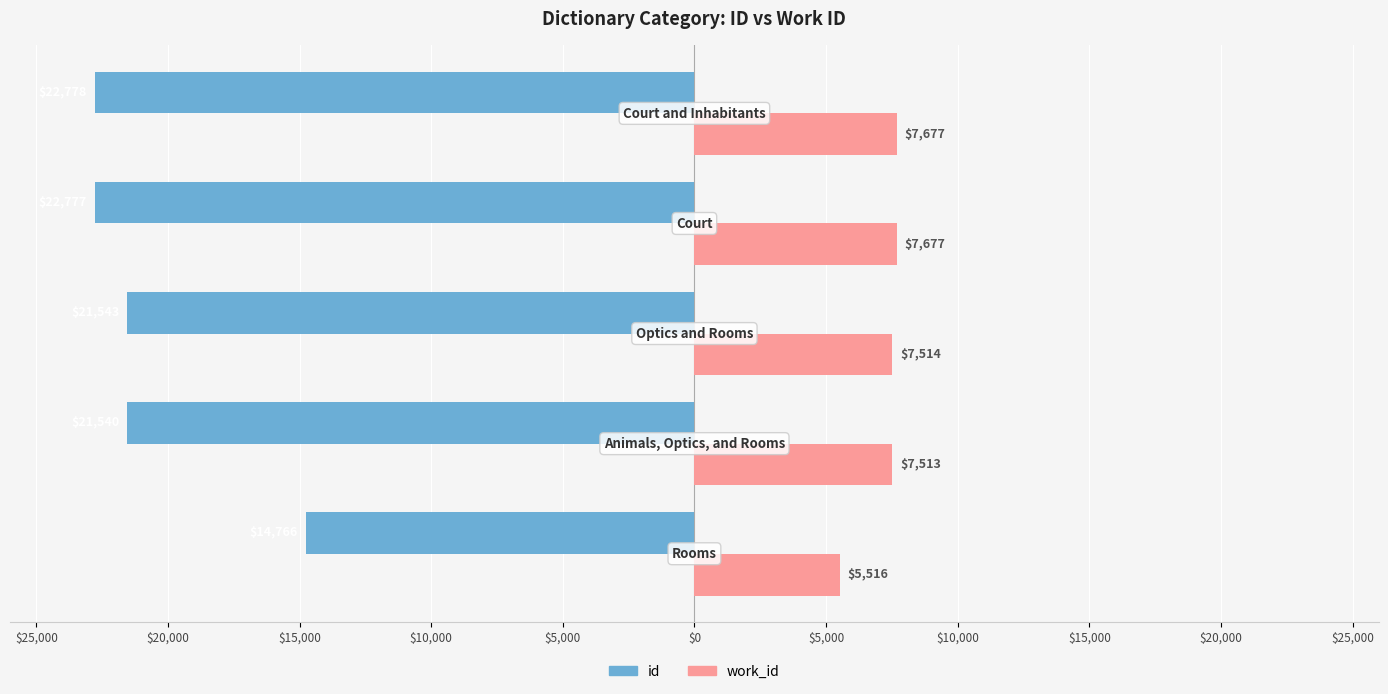

What position from the left is $20,000?

2